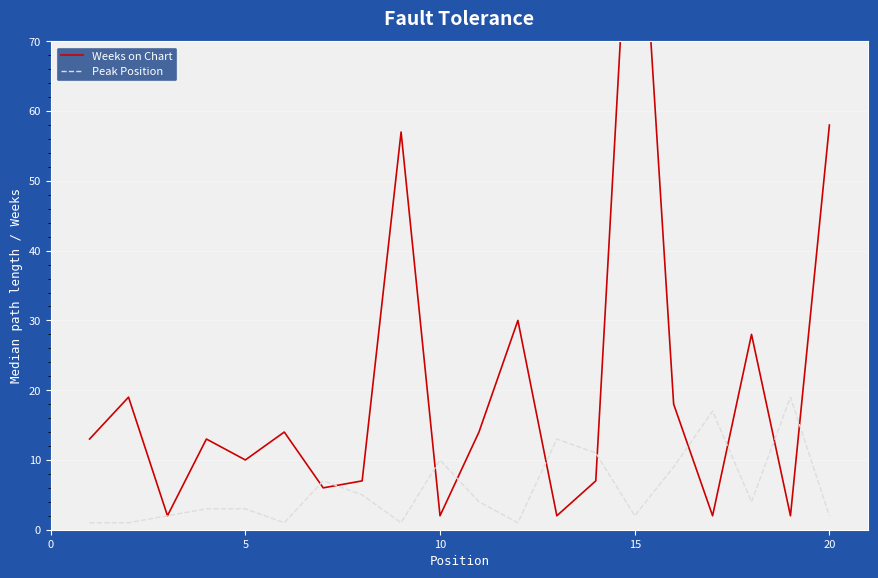

True or false: Weeks on Chart has more than 2 interior local peaks.

True